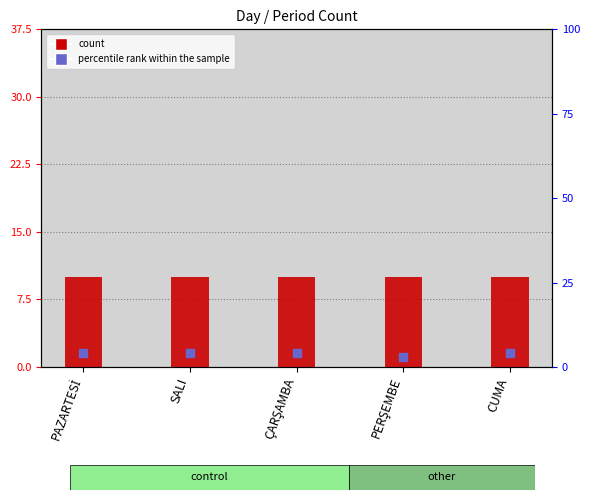

Which series has the largest total across all categories?

count